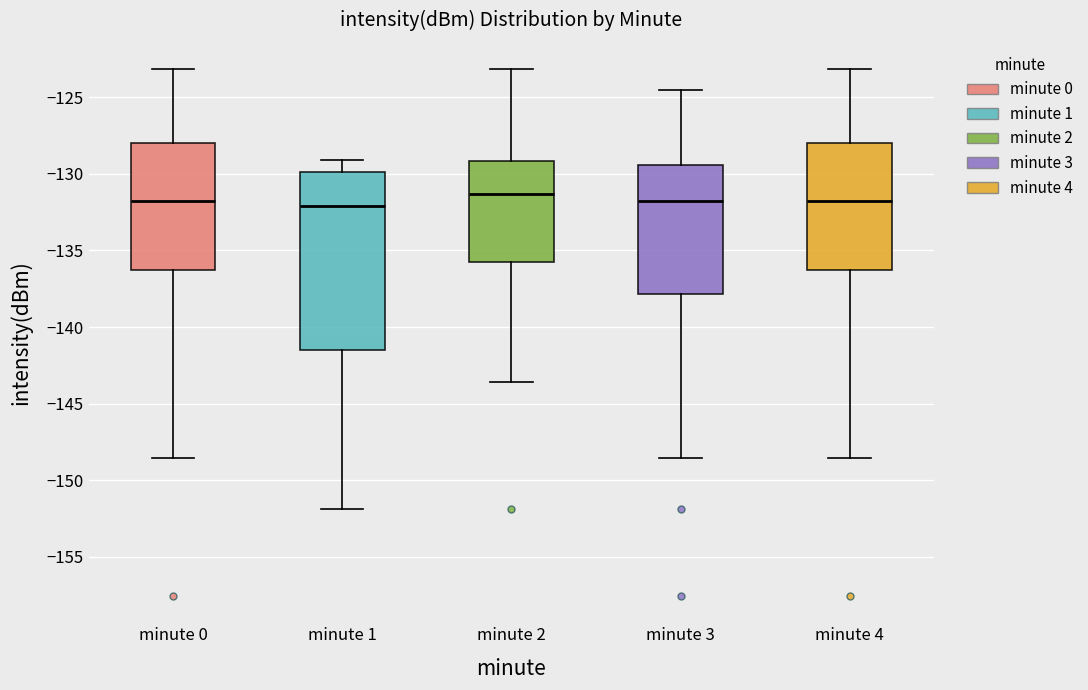

Reading left to right, read every box against the y-axis: the position of its median line, the range the box covers, and the ends of its whiskers. The values are not printed on the chart, so give them approximately, as read against the axis.

minute 0: median -132.0, box -136.5 to -128.0, whiskers -148.5 to -123.0
minute 1: median -132.0, box -141.5 to -130.0, whiskers -152.0 to -129.0
minute 2: median -131.5, box -136.0 to -129.0, whiskers -143.5 to -123.0
minute 3: median -132.0, box -138.0 to -129.5, whiskers -148.5 to -124.5
minute 4: median -132.0, box -136.5 to -128.0, whiskers -148.5 to -123.0